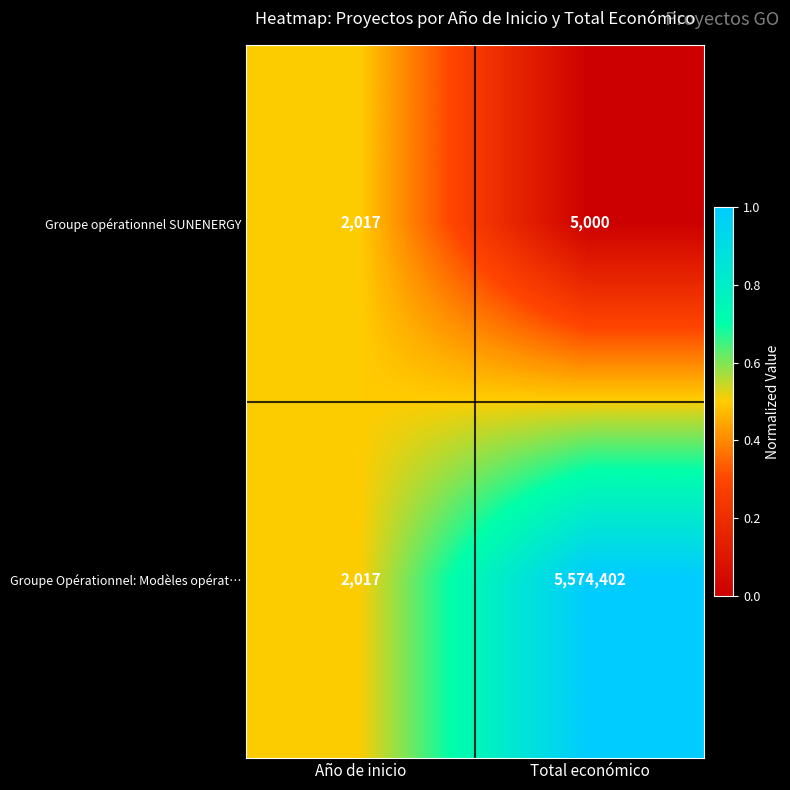

Where is Groupe Opérationnel: Modèles opérat… nearest to the value 2788209?

Año de inicio